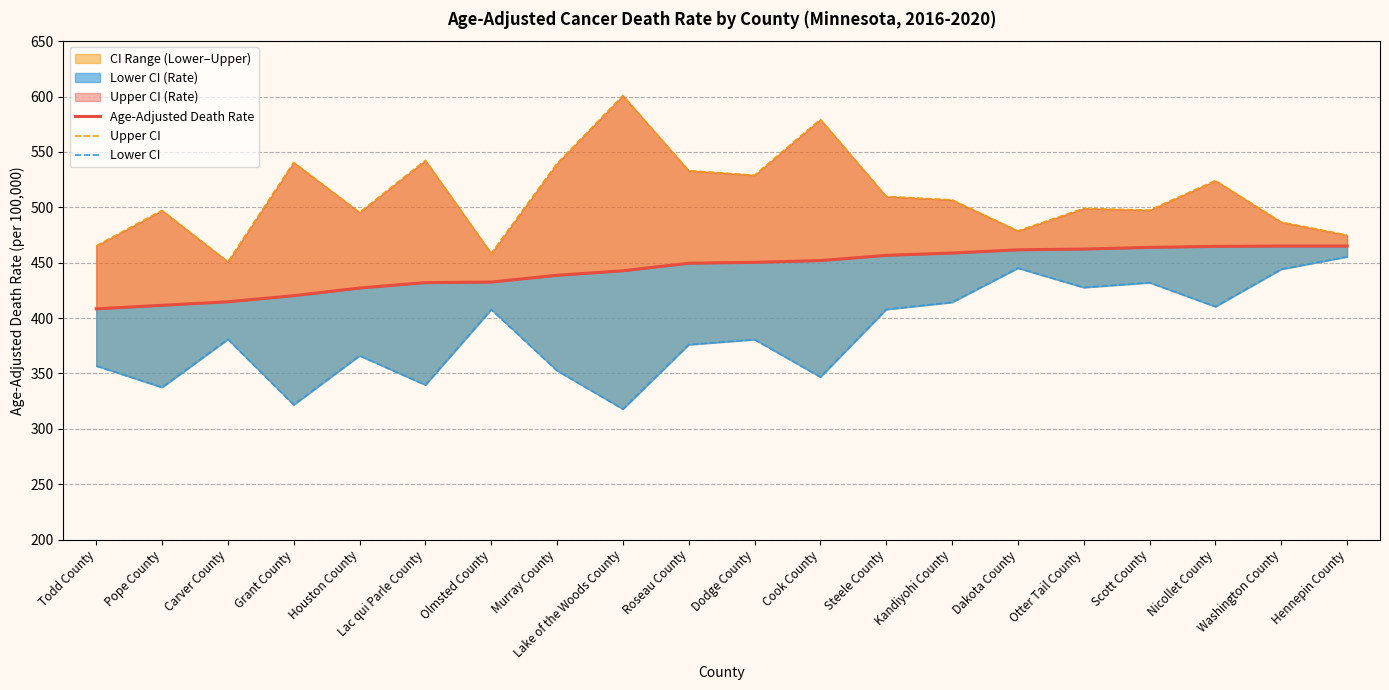

At which category does the chart reach its peak across all series?

Lake of the Woods County